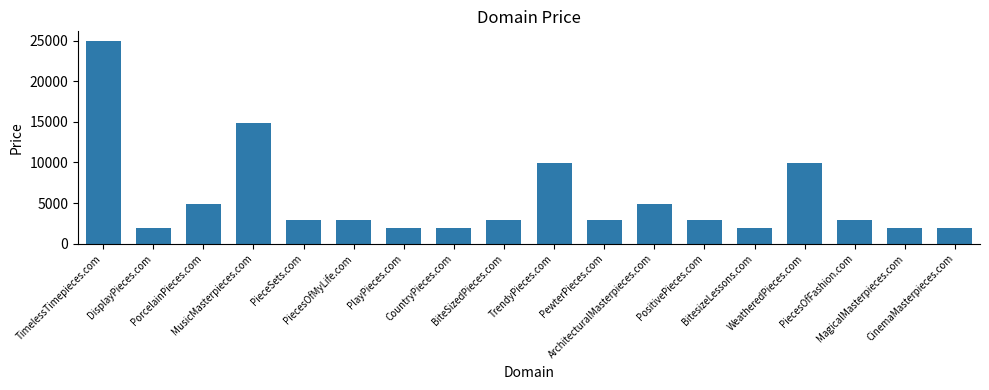

Are the bars horizontal?

No